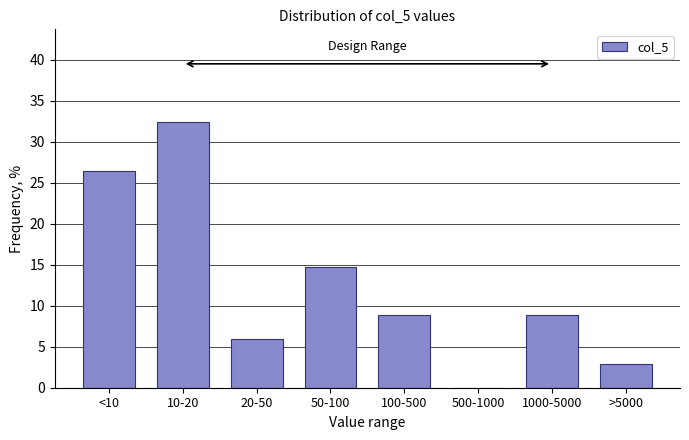

Reading right to left, list all the values displayed in this chart.

>5000=2.9	1000-5000=8.8	500-1000=0.0	100-500=8.8	50-100=14.7	20-50=5.9	10-20=32.4	<10=26.5